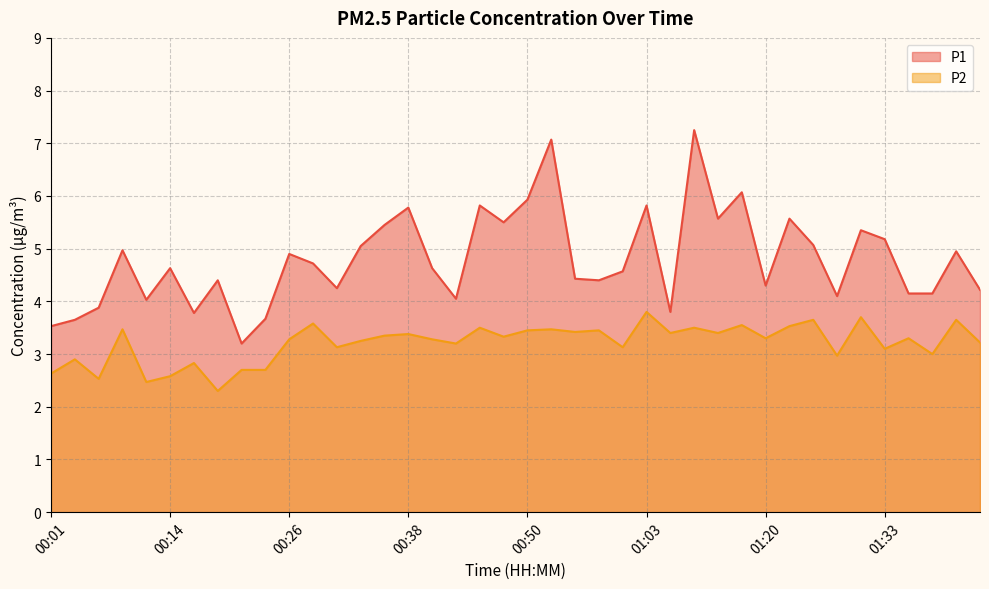

At which category does P2 reach its first local peak?

00:04